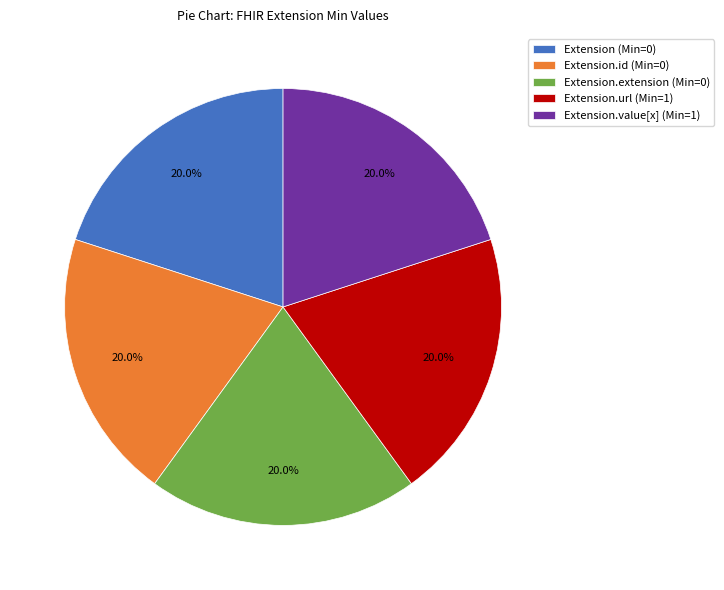

What is the ratio of the value at Extension.value[x] (Min=1) to the value at Extension (Min=0)?

1.0